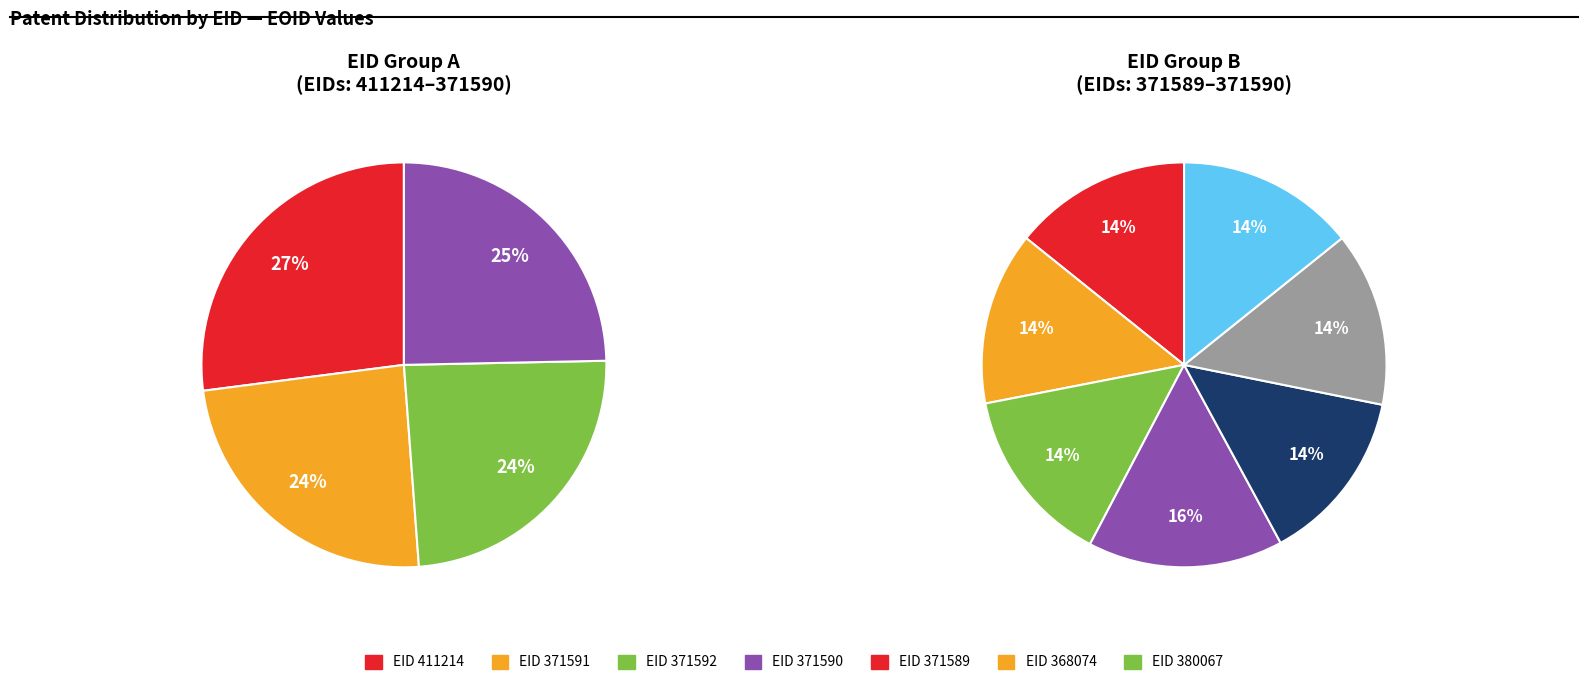

Approximately how many times larger is the value at 411214 compared to 371591?

1.1